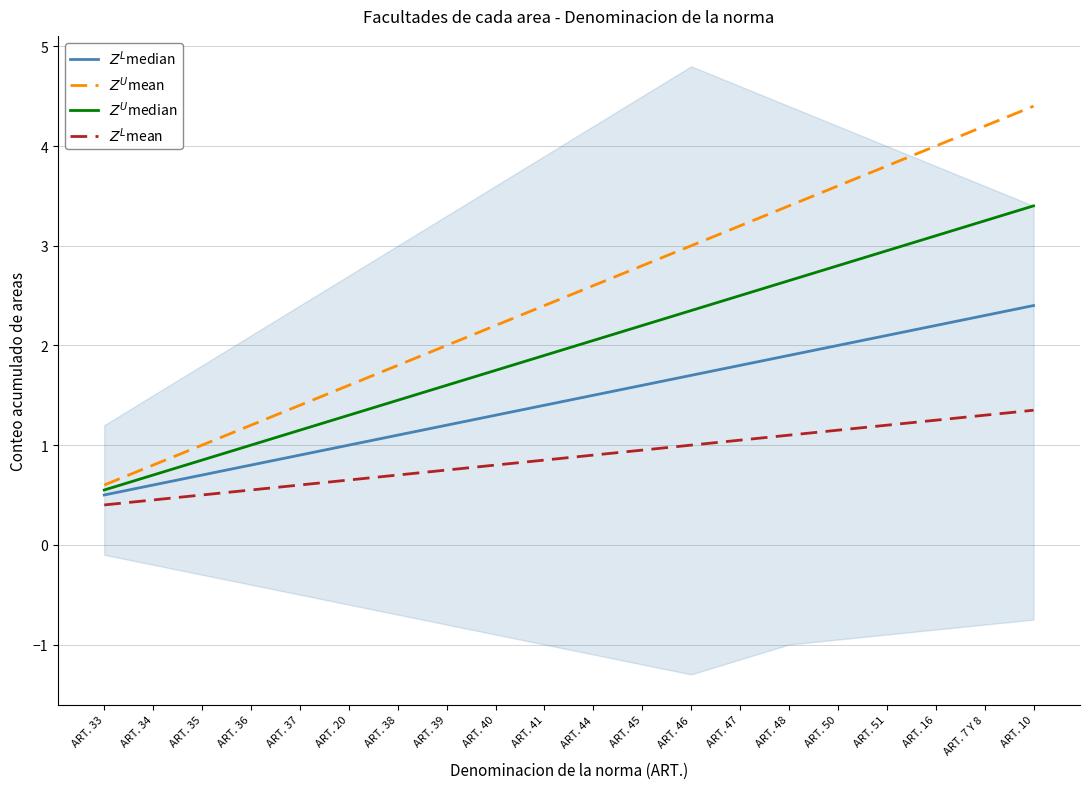

What is the lowest value of the $Z^U$mean series?

0.6